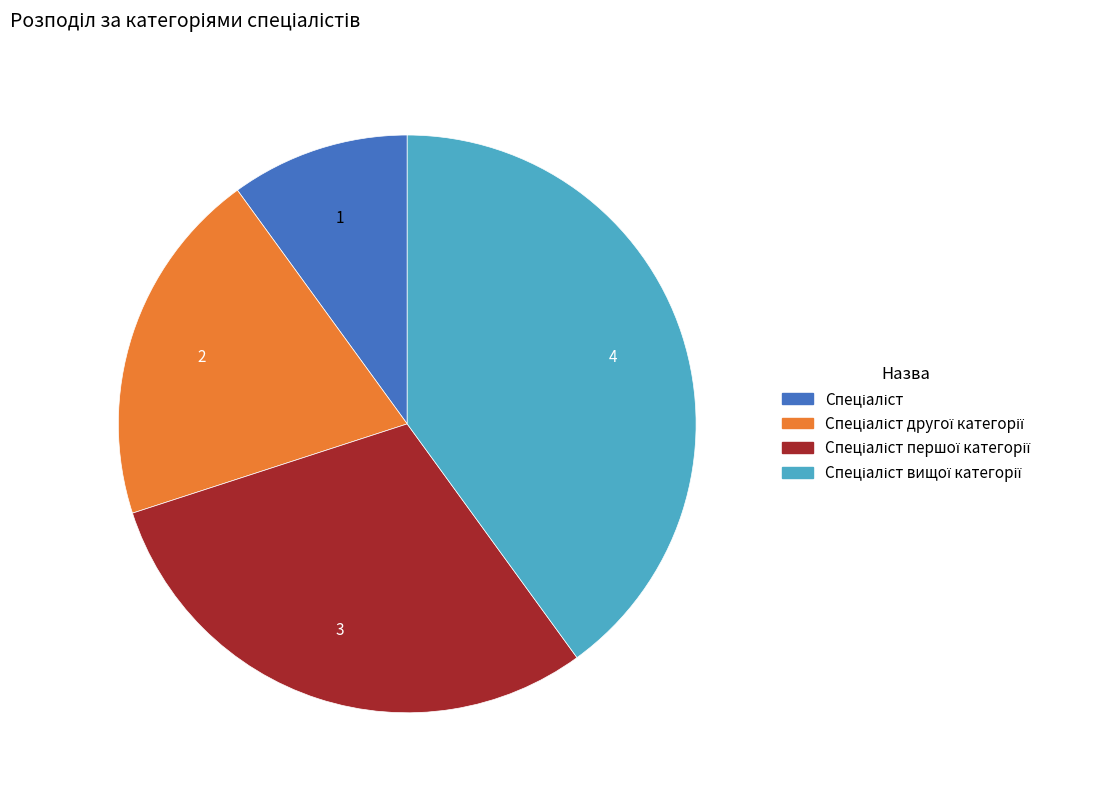

Is there a majority slice in this chart?

No